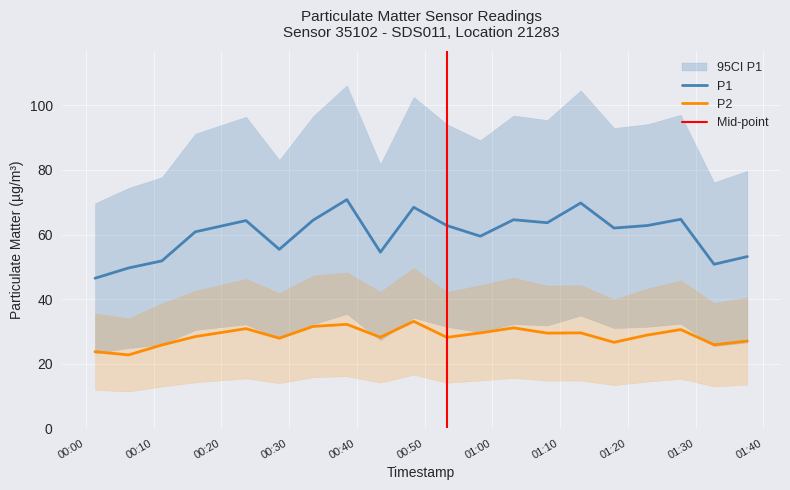

Between 2023-02-17T00:48:24 and 2023-02-17T00:01:22, which is larger?

2023-02-17T00:48:24